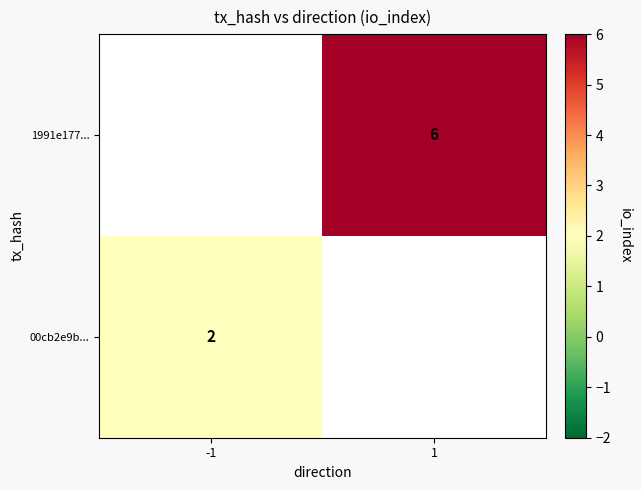

At which category does the chart reach its peak across all series?

1